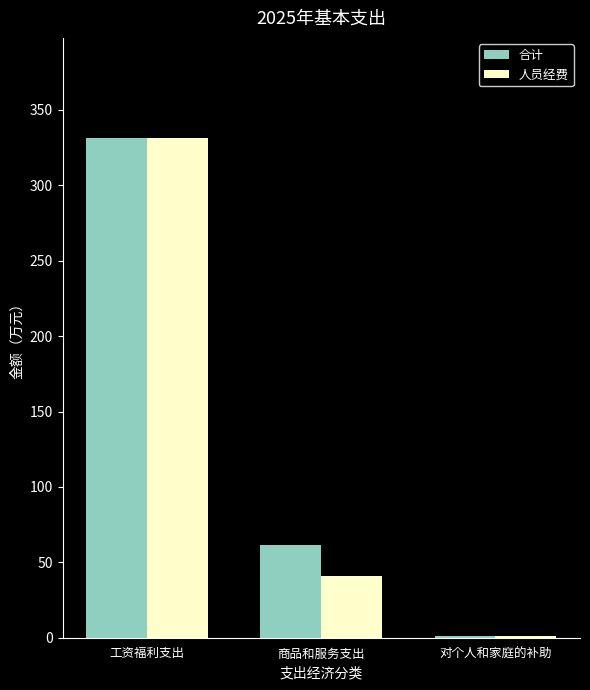

Between 工资福利支出 and 商品和服务支出, which series saw the biggest shift?

人员经费